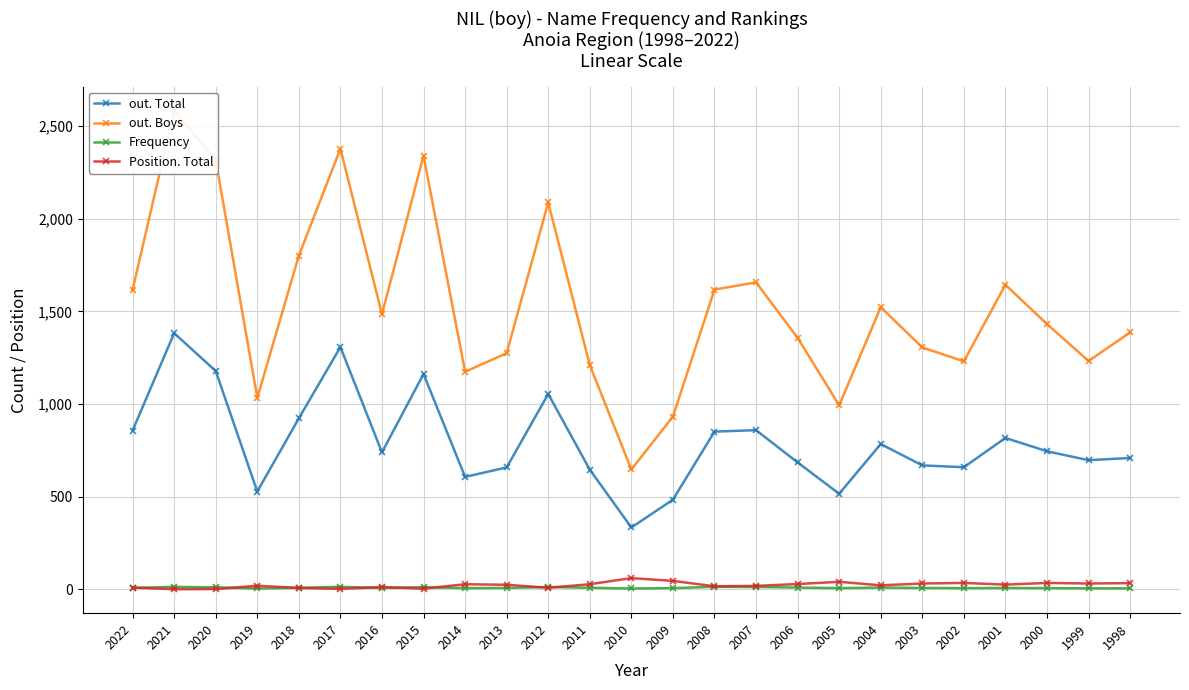

True or false: Frequency has a value of 20 at 2017.

False